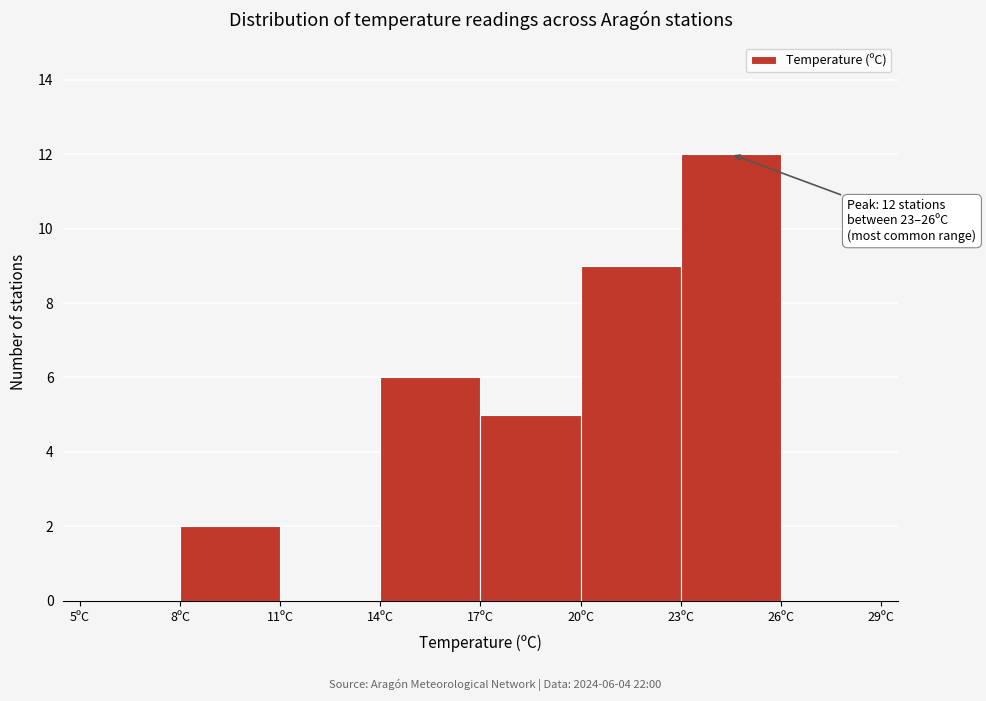

Which range on the x-axis has the tallest bar?

23 to 26